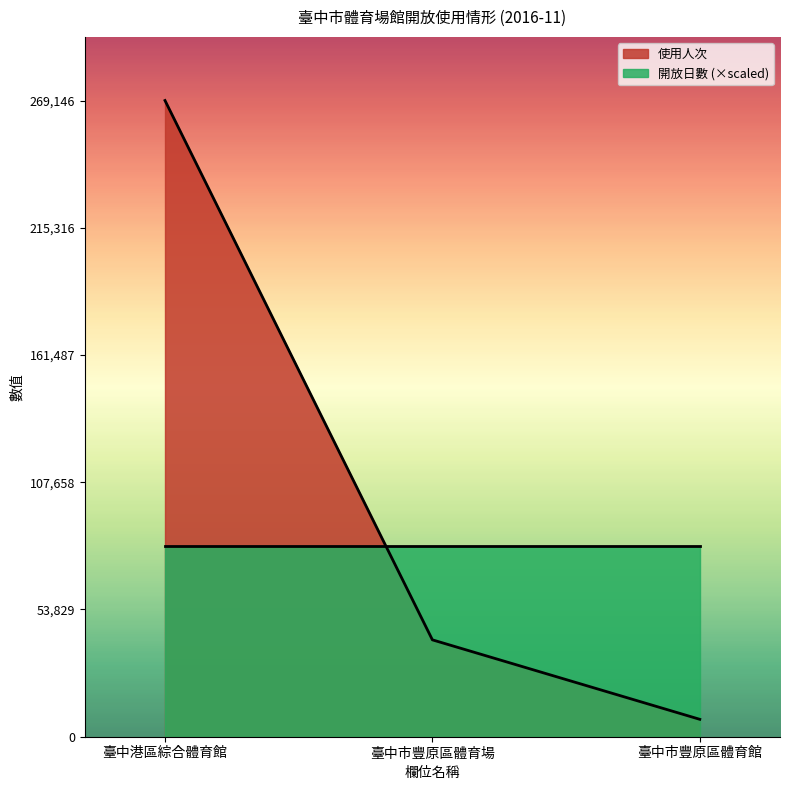

Rank the categories by value from lowest to highest.

臺中市豐原區體育館, 臺中市豐原區體育場, 臺中港區綜合體育館